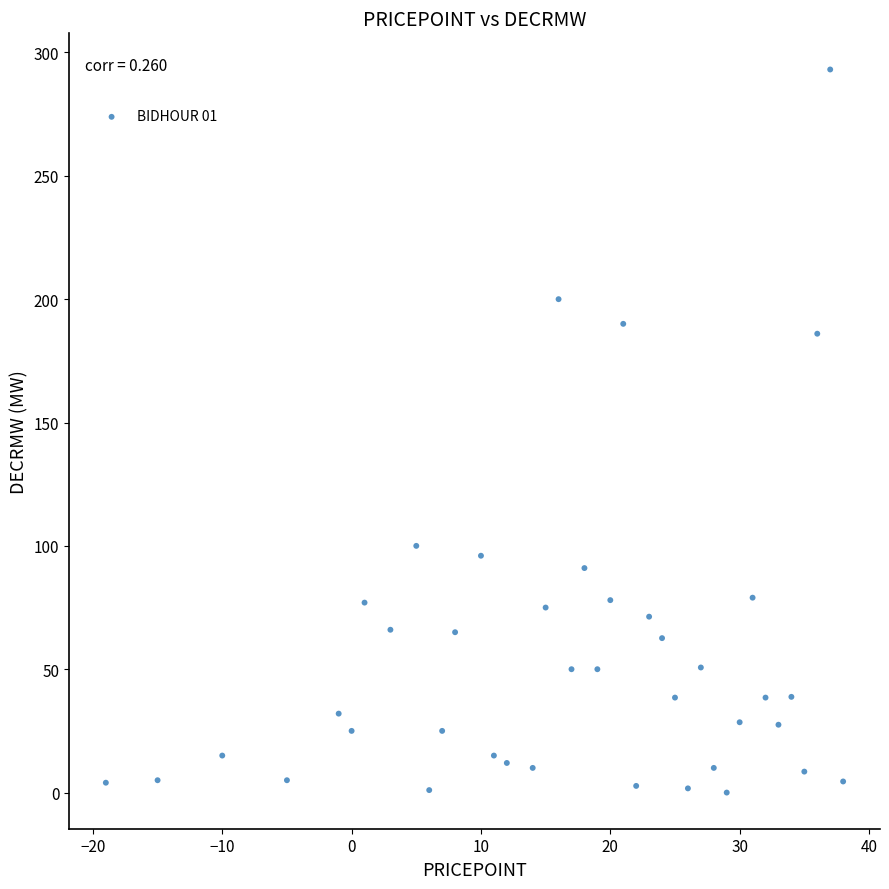

What Y value in the scatter plot is closest to 146?

186.0